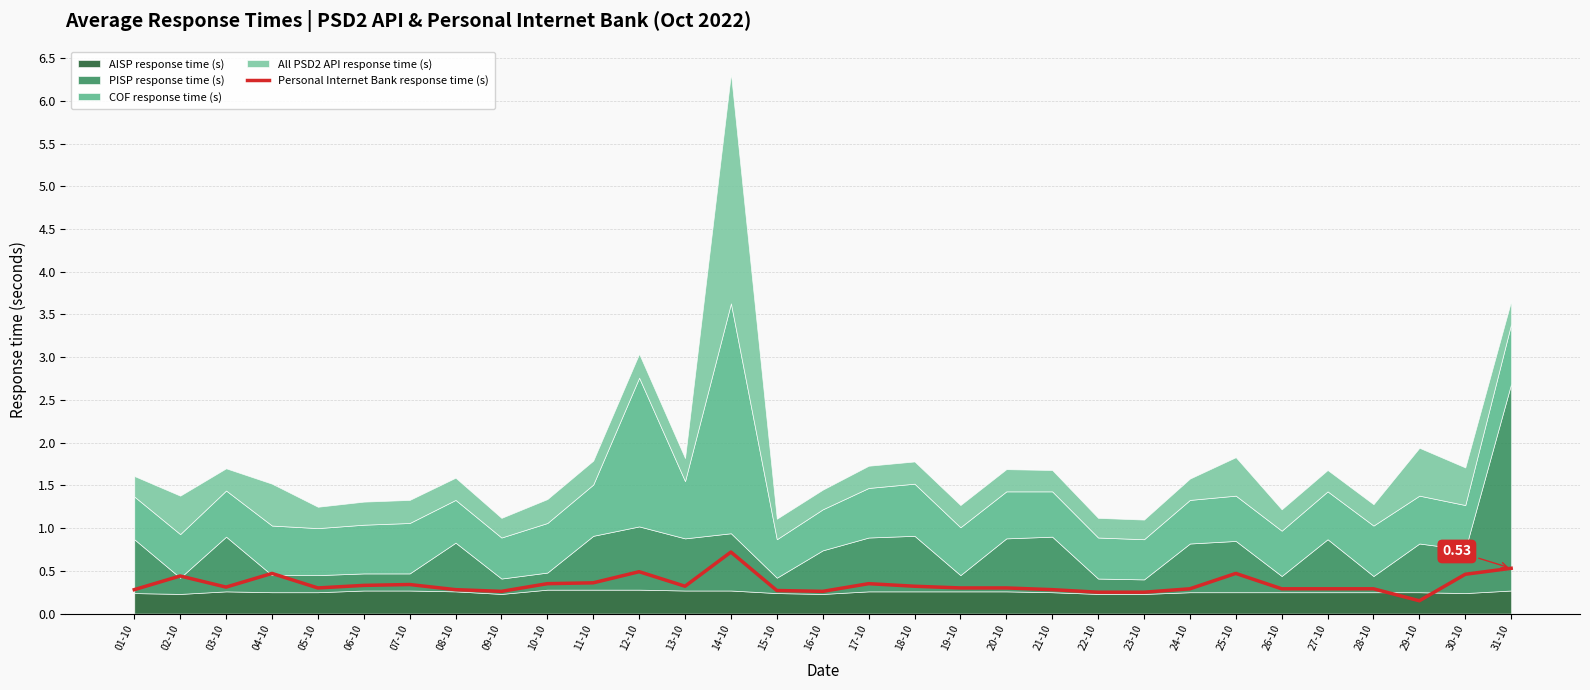

Reading left to right, transcribe all the data shown in this chart.

0.3	0.4	0.3	0.5	0.3	0.3	0.3	0.3	0.3	0.3	0.4	0.5	0.3	0.7	0.3	0.3	0.3	0.3	0.3	0.3	0.3	0.2	0.2	0.3	0.5	0.3	0.3	0.3	0.1	0.5	0.5